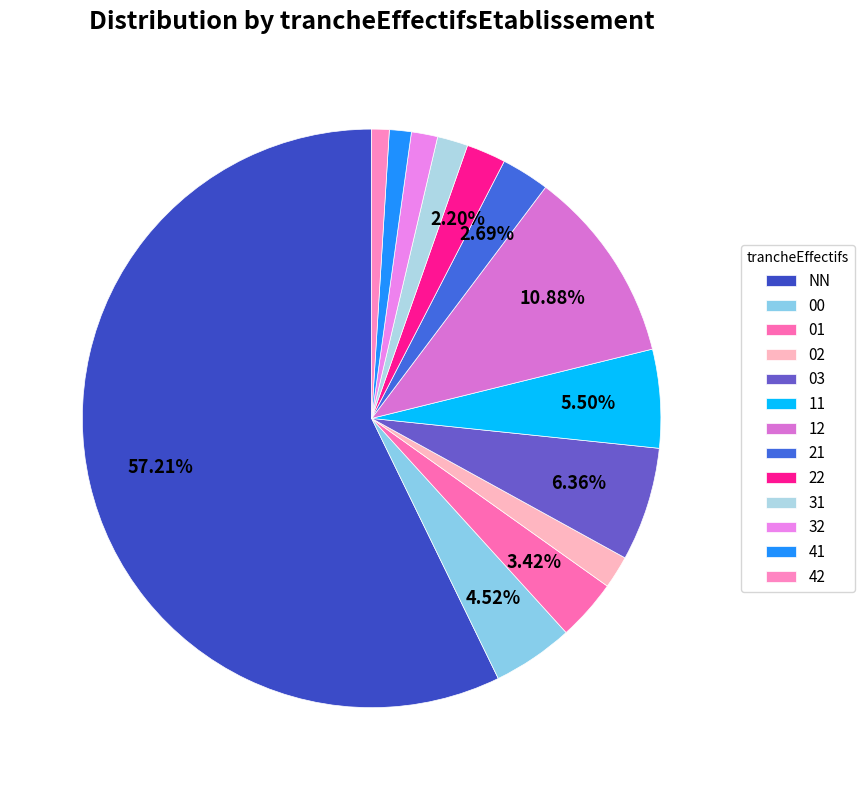

To the nearest percent, what portion does 12 represent?

11%